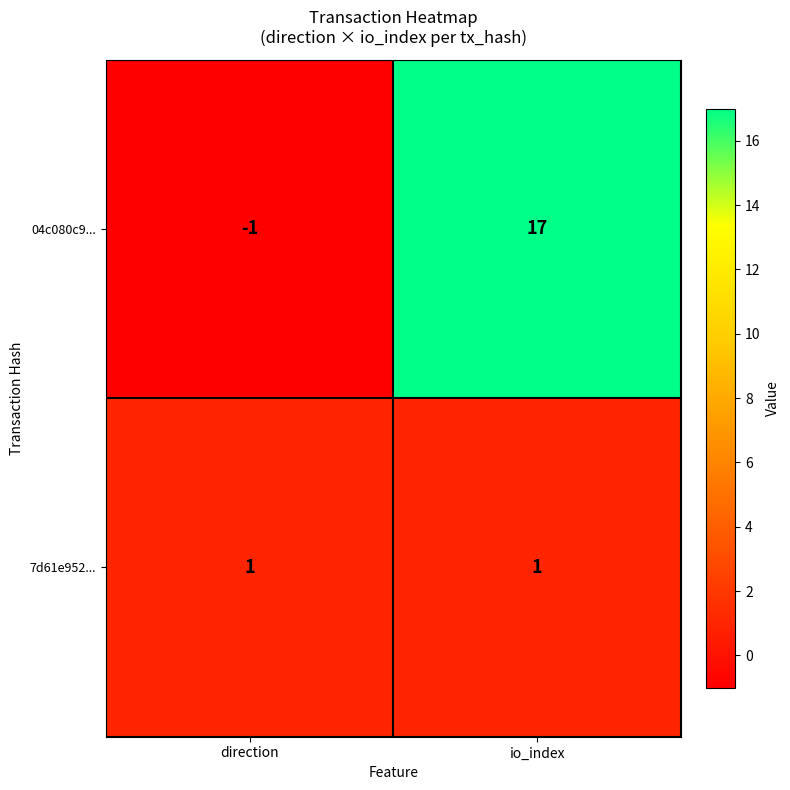

The value of 04c080c9... at io_index is 17. True or false?

True